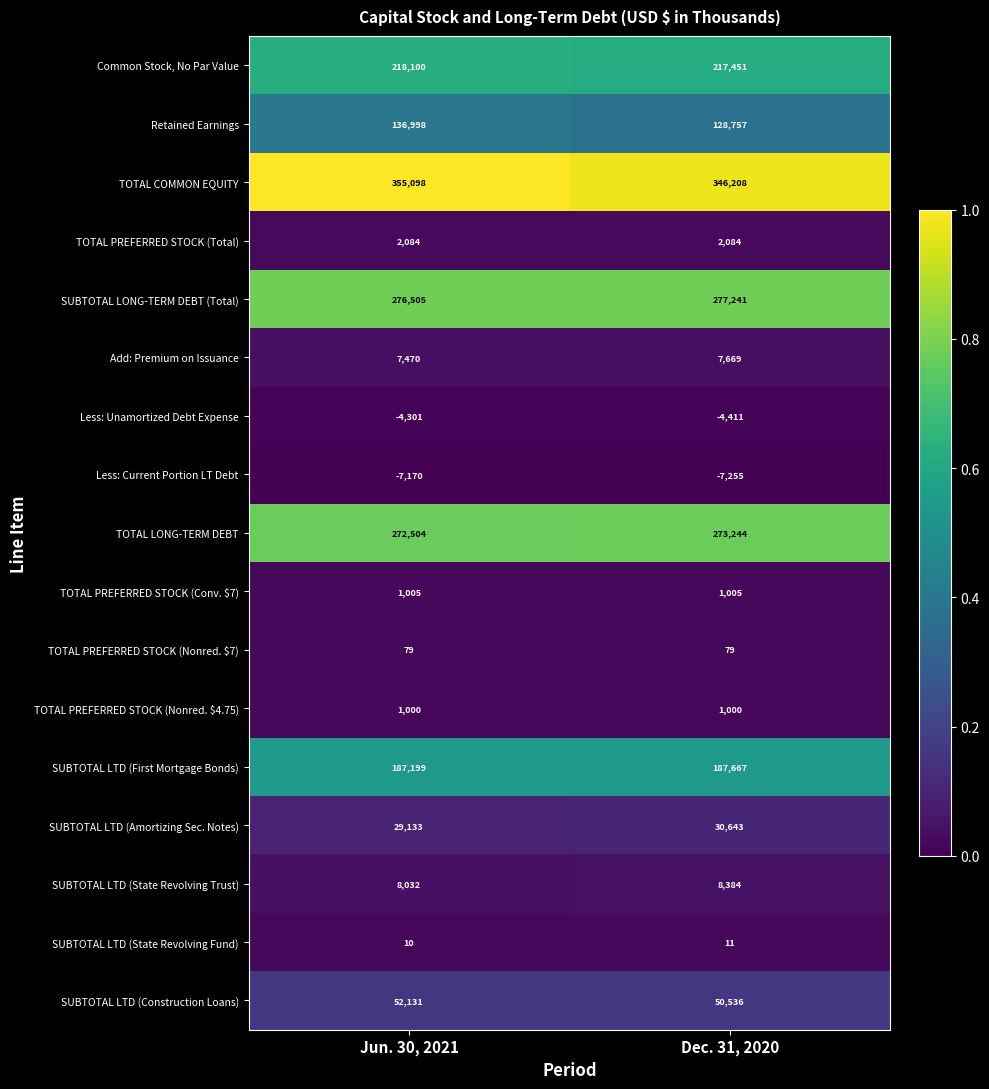

Read the SUBTOTAL LTD (State Revolving Trust) value at Jun. 30, 2021, to the nearest 10.

8030